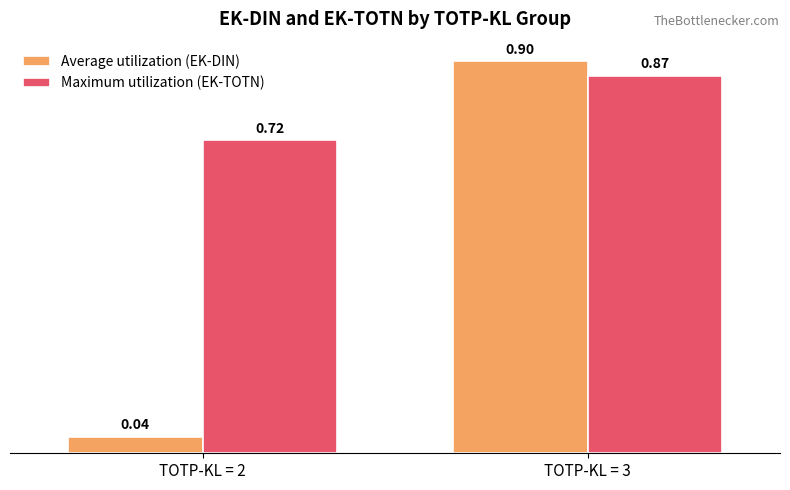

List the labels in order of Maximum utilization (EK-TOTN) value, largest first.

TOTP-KL = 3, TOTP-KL = 2